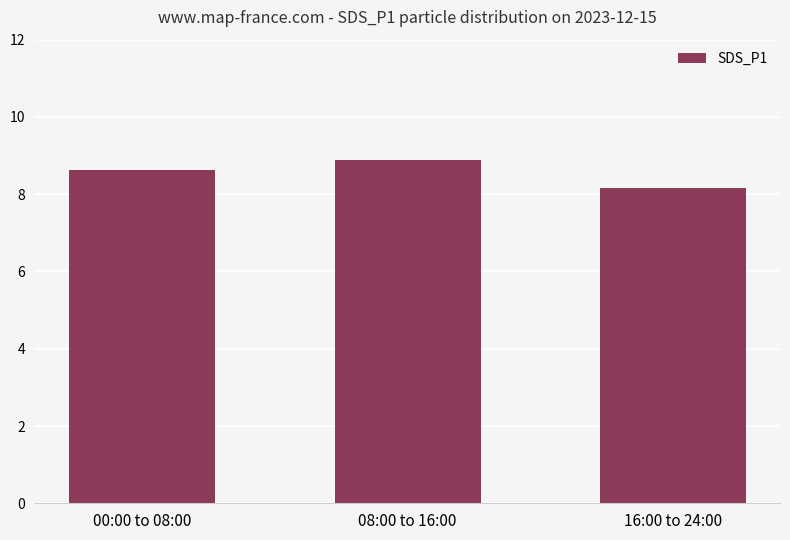

What is the greatest value displayed?

8.9